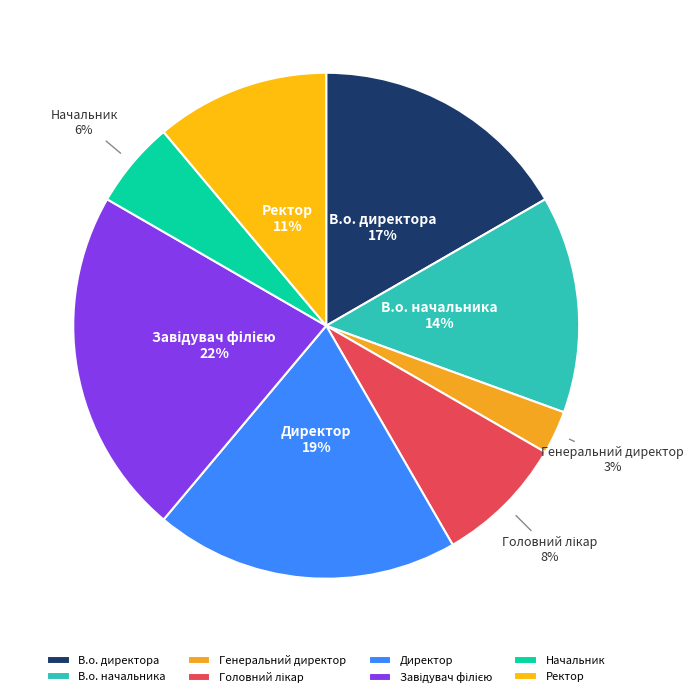

Between В.о. директора and Генеральний директор, which is larger?

В.о. директора